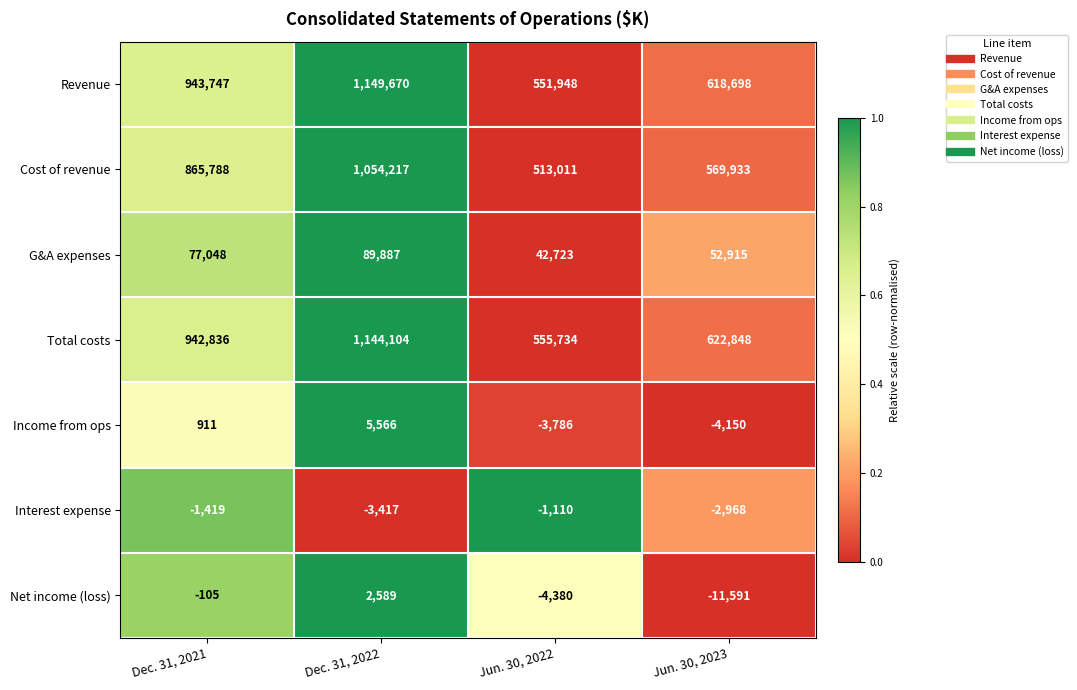

At how many categories does at least one series exceed 0?

4